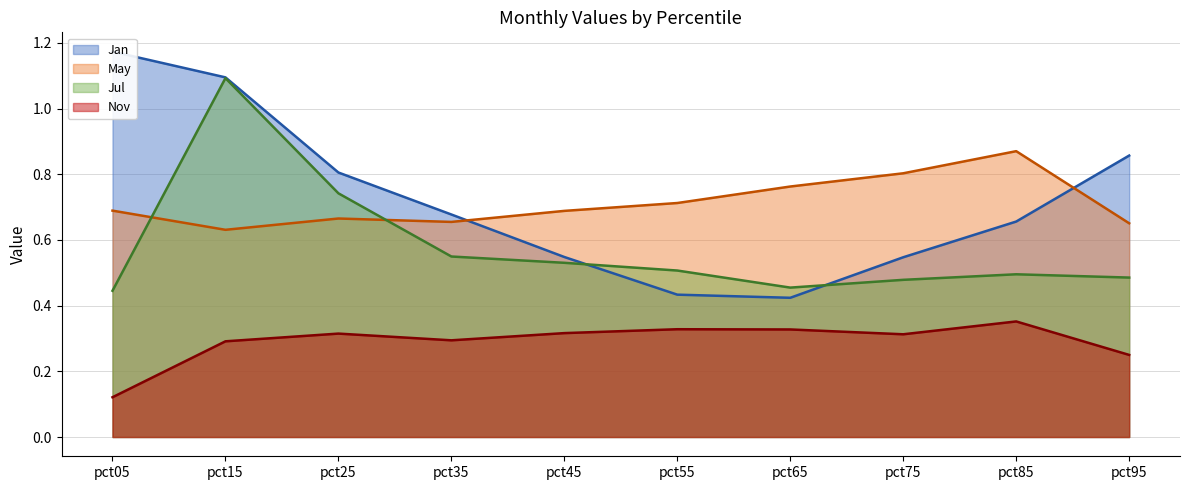

True or false: Jan (line) has a value of 0.9 at pct95.

True